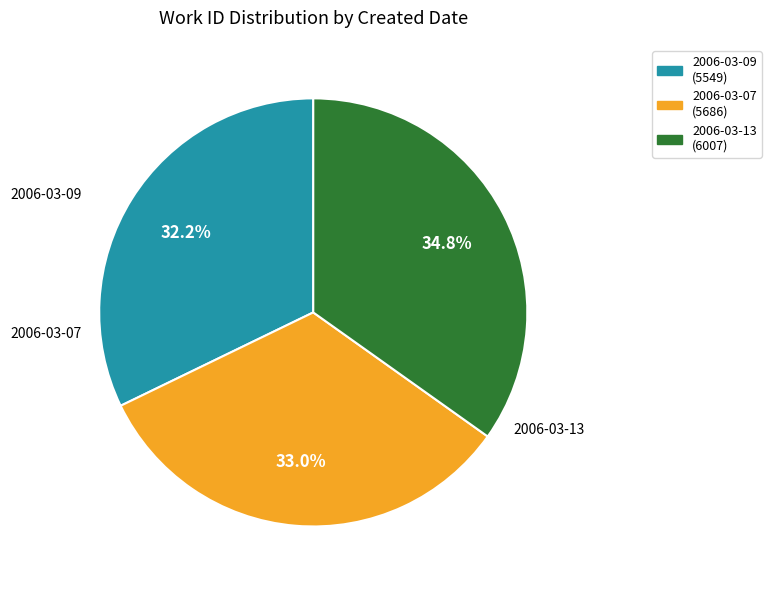

The 2006-03-07 slice represents 33% of the pie. True or false?

True